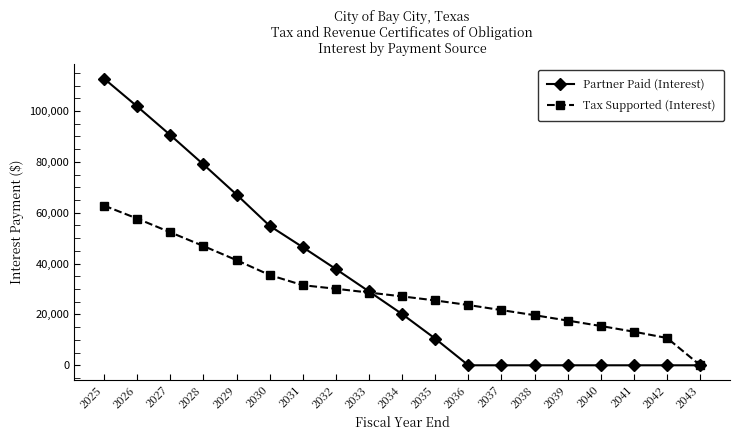

List the series in order of their peak value, highest first.

Partner Paid (Interest), Tax Supported (Interest)